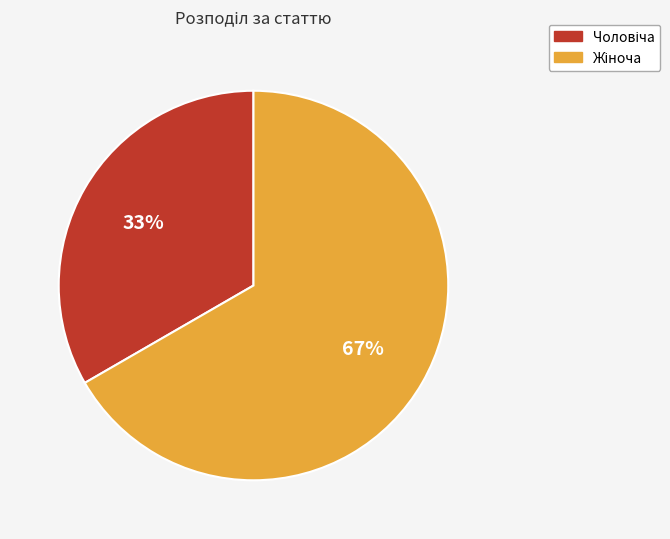

To the nearest percent, what is the average slice percentage?

50%